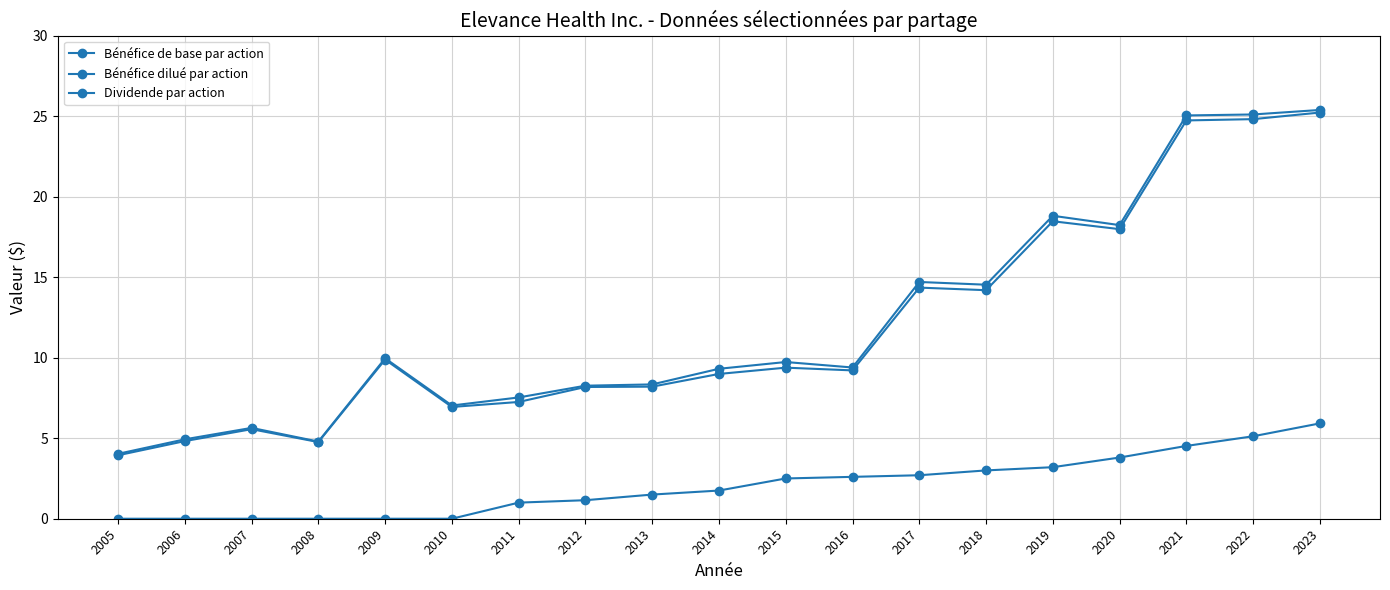

True or false: Bénéfice dilué par action has a value of 11.7 at 2011.

False